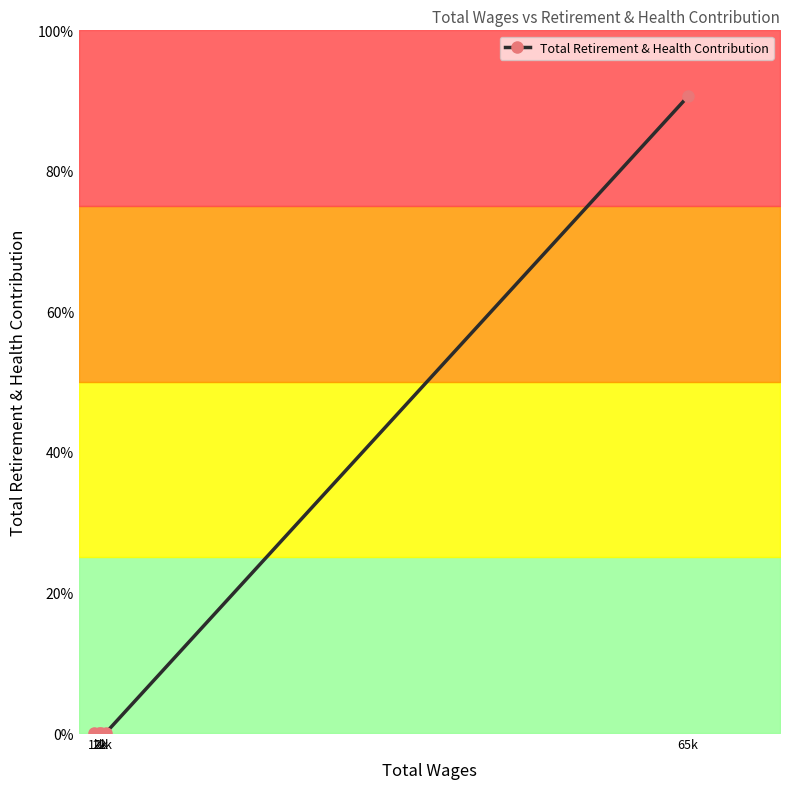

List the labels in order of value, largest first.

65k, 1k, 2k, 2k, 2k